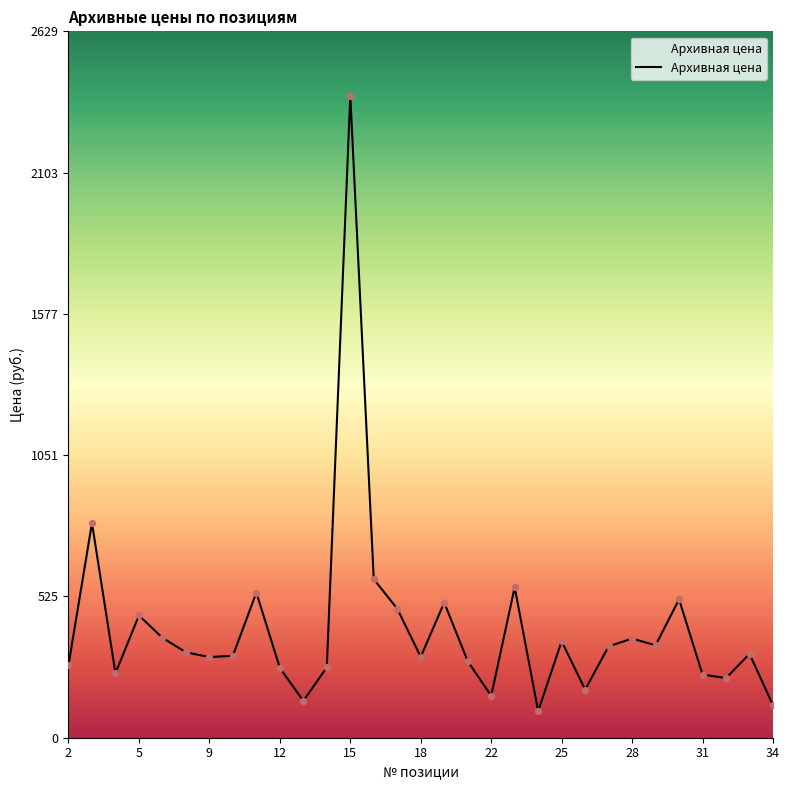

What is the smallest value displayed?

99